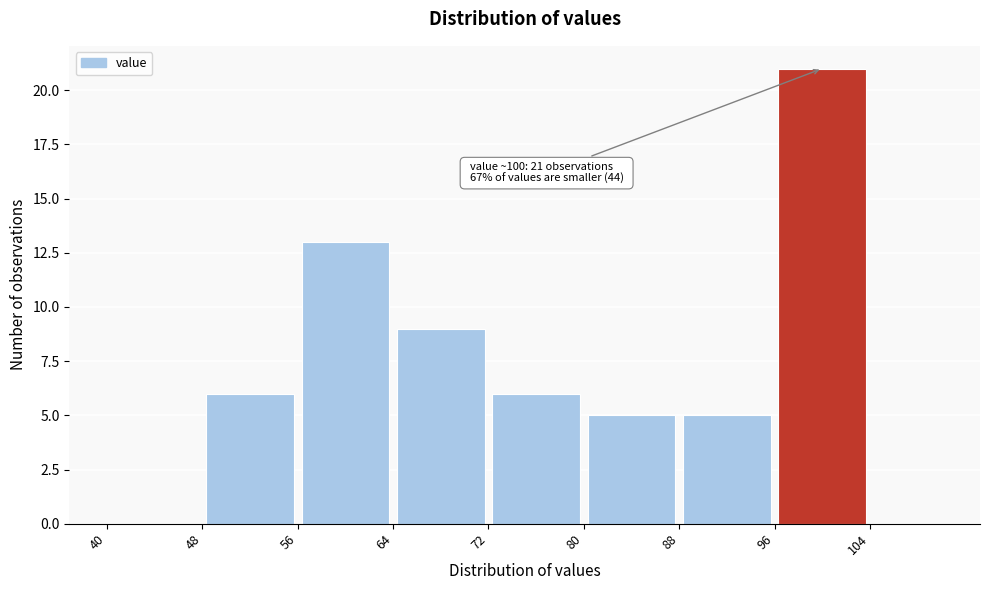

Over which range of the x-axis is the bar tallest?

96 to 104